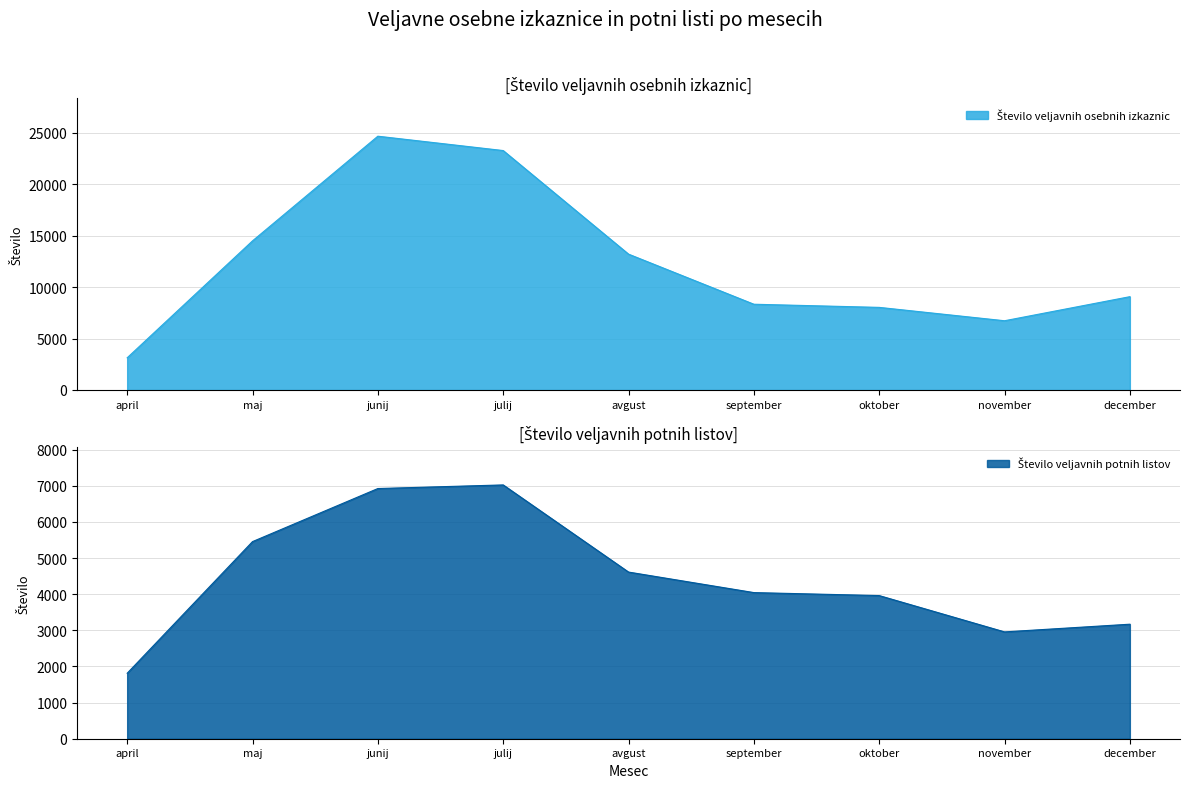

List the series in order of their overall mean, lowest first.

Število veljavnih potnih listov, Število veljavnih osebnih izkaznic